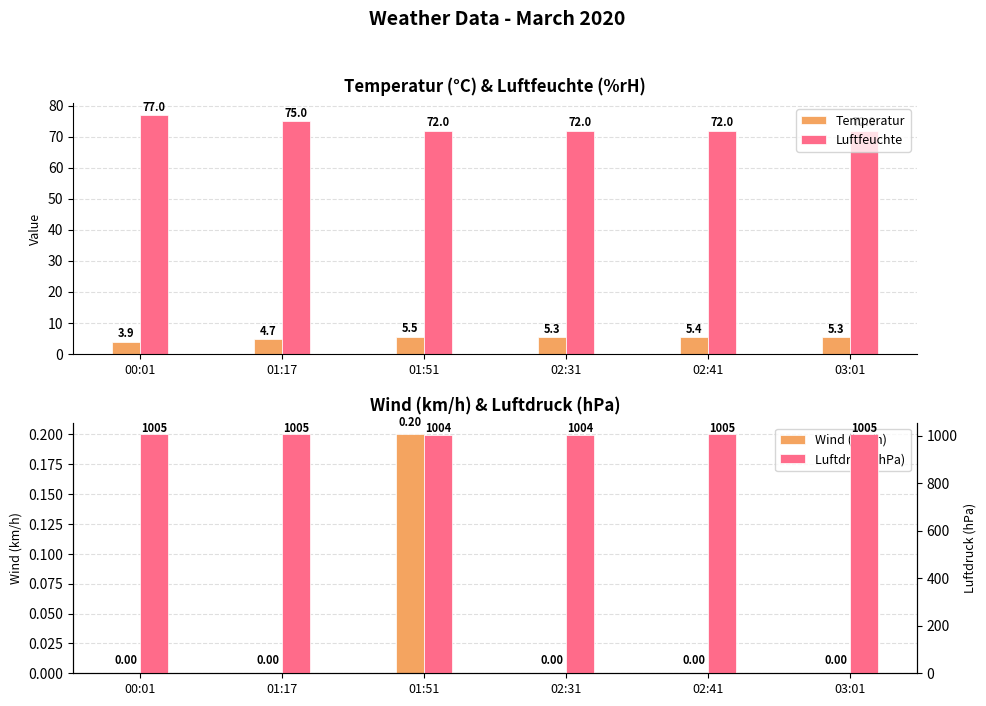

Reading right to left, list all the values displayed in this chart.

Temperatur: 5.3	5.4	5.3	5.5	4.7	3.9
Luftfeuchte: 72.0	72.0	72.0	72.0	75.0	77.0
Wind (km/h): 0.0	0.0	0.0	0.2	0.0	0.0
Luftdruck (hPa): 1005.0	1005.0	1004.0	1004.0	1005.0	1005.0